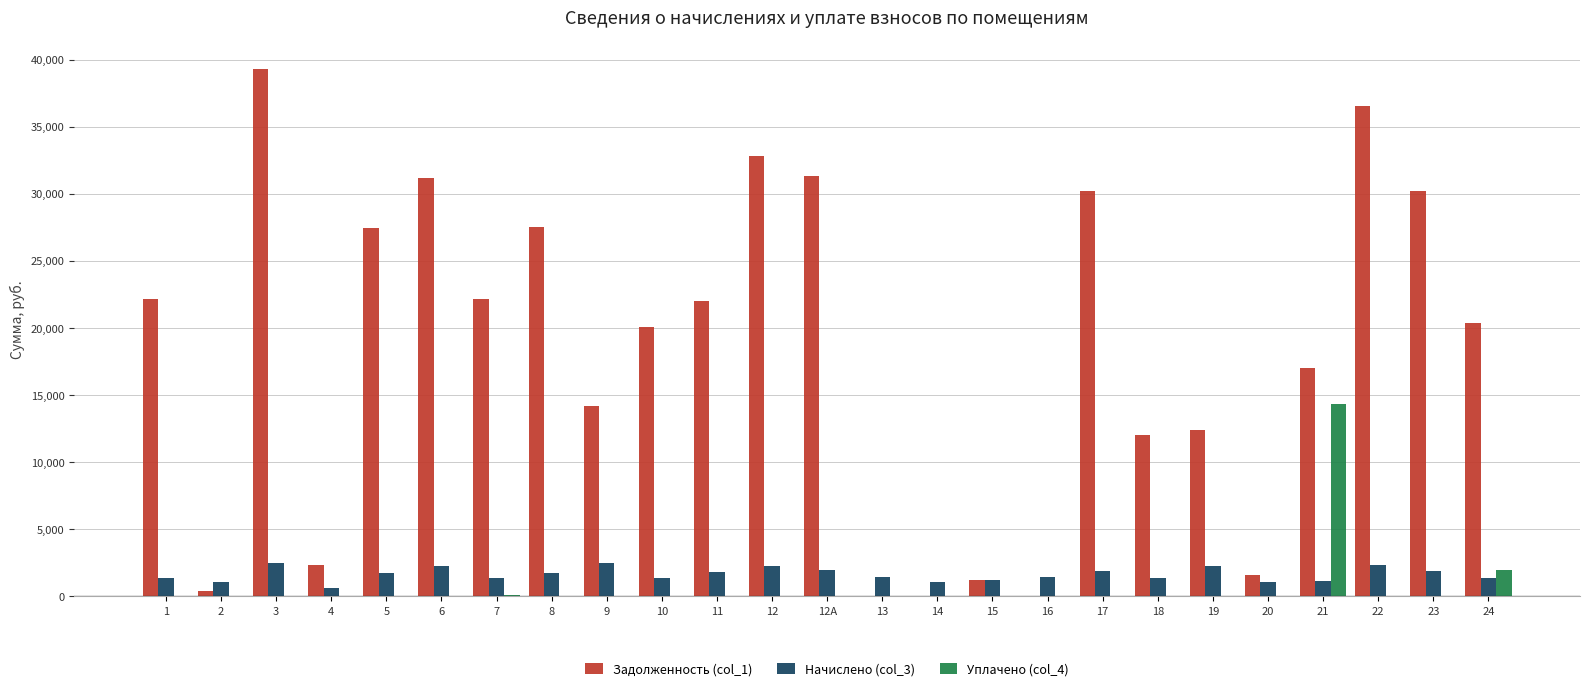

Are the bars grouped side by side (vs. stacked)?

Yes